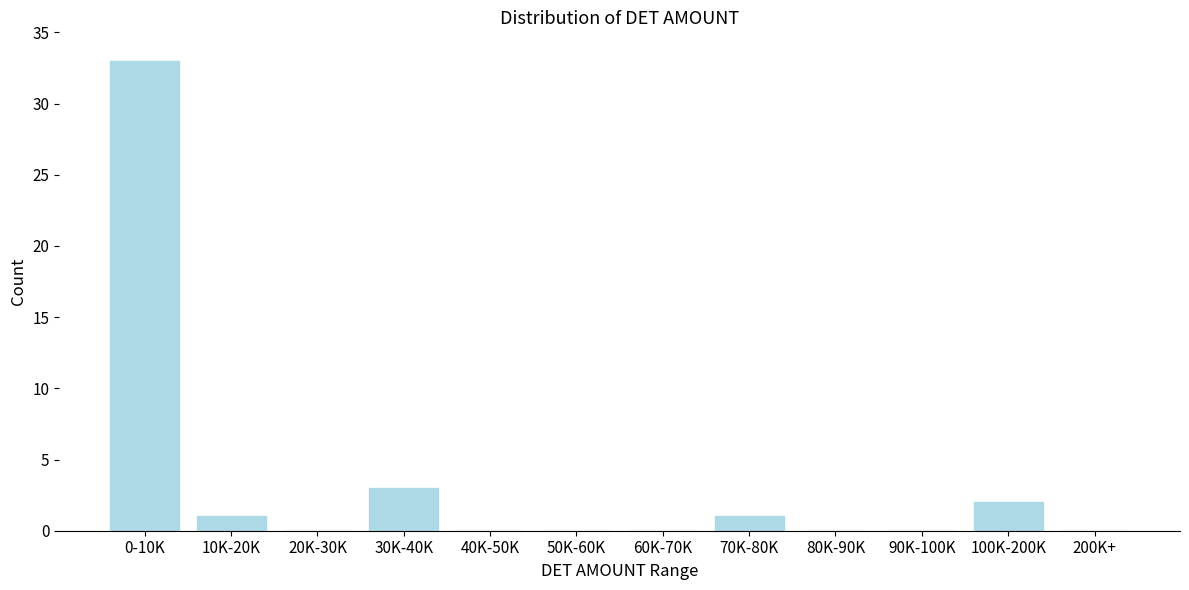

Reading left to right, extract all data points from this chart.

0-10K=33	10K-20K=1	20K-30K=0	30K-40K=3	40K-50K=0	50K-60K=0	60K-70K=0	70K-80K=1	80K-90K=0	90K-100K=0	100K-200K=2	200K+=0